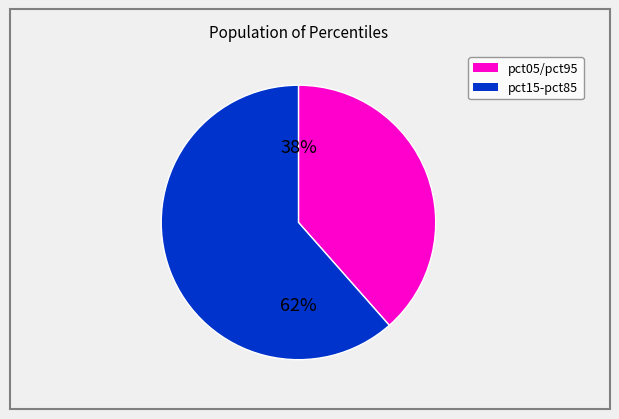

Does any single category account for the majority?

Yes